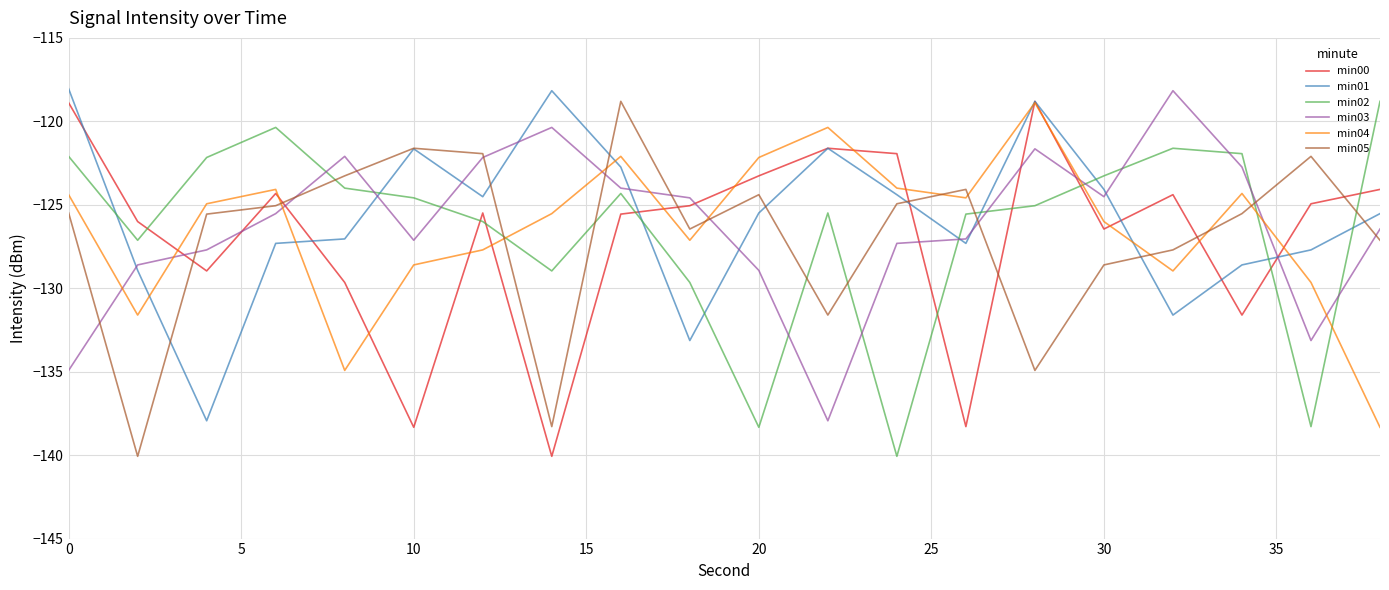

What is the average value of the min01 series?

-125.7